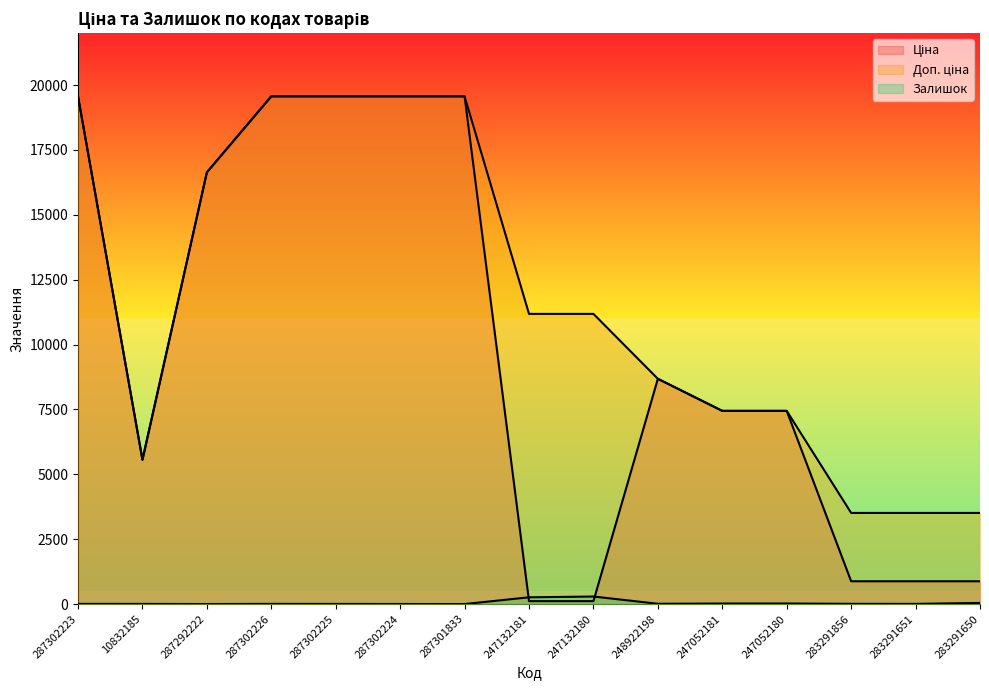

What is the difference between the maximum and minimum values in the Доп. ціна series?

16053.0